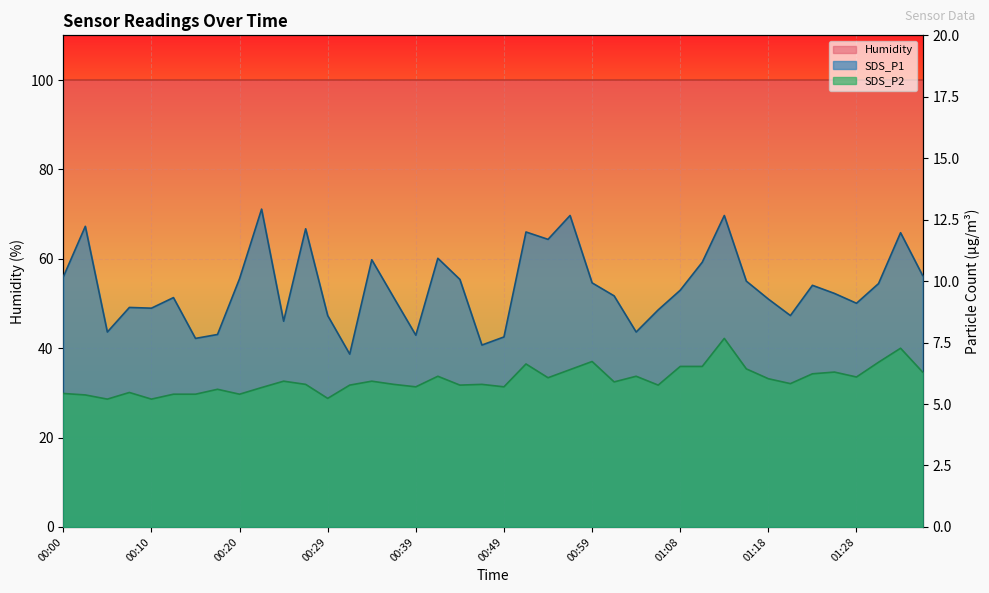

What is the difference between the SDS_P2 values at 00:25 and 00:08?

0.5